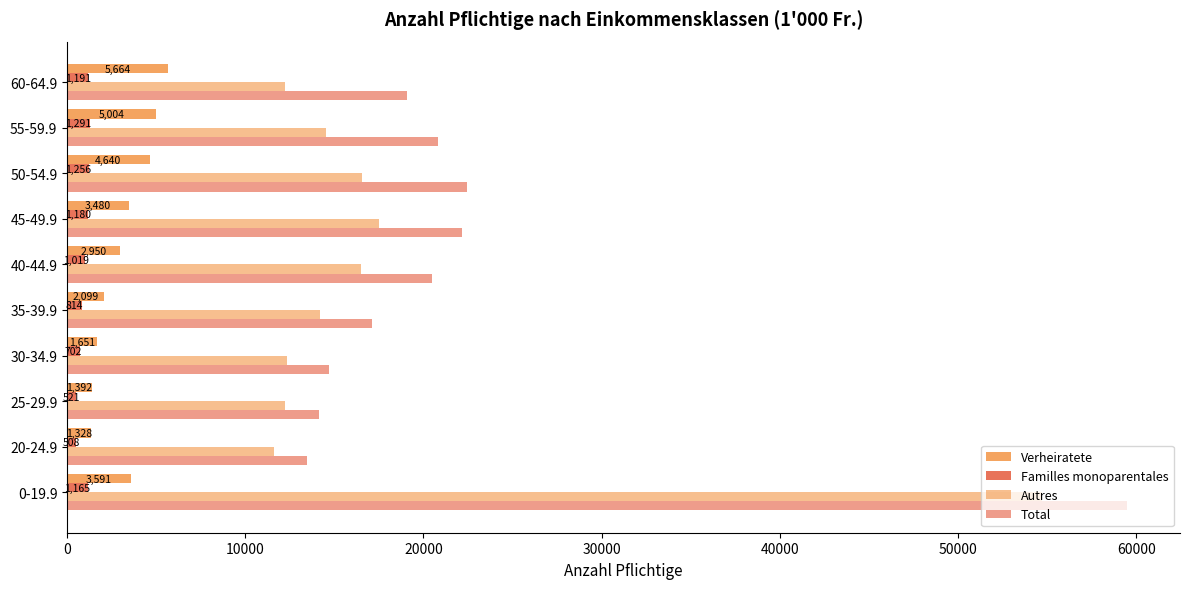

How many values in the Total series are below 20477?

5